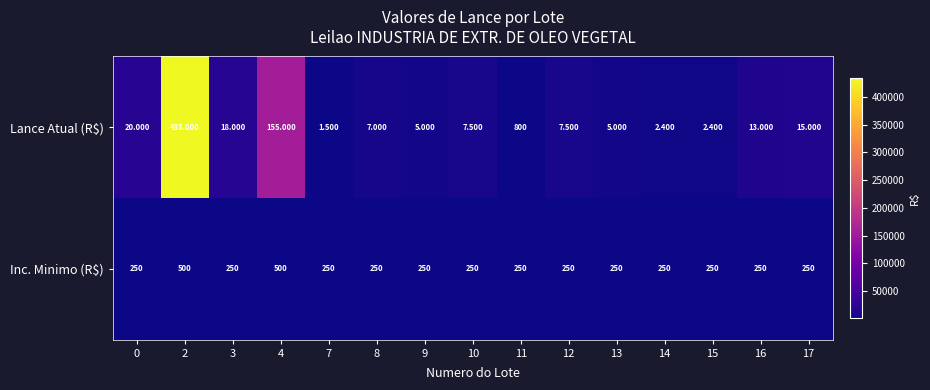

Which series has the largest range (max minus min)?

Lance Atual (R$)